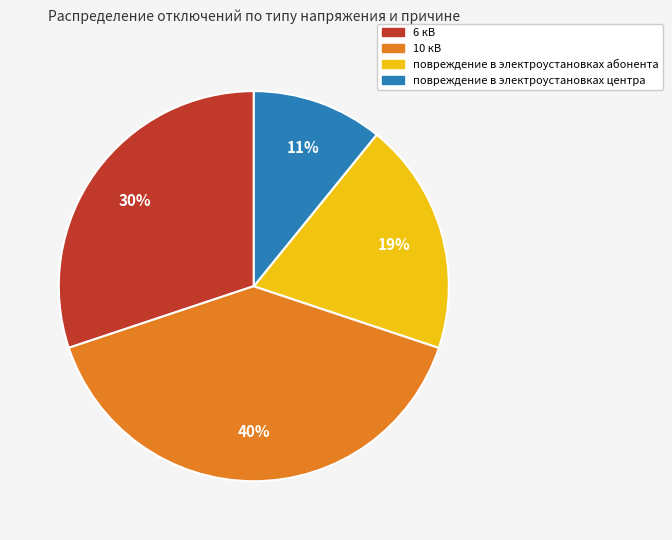

Is the sum of 6 кВ and 10 кВ greater than half?

Yes